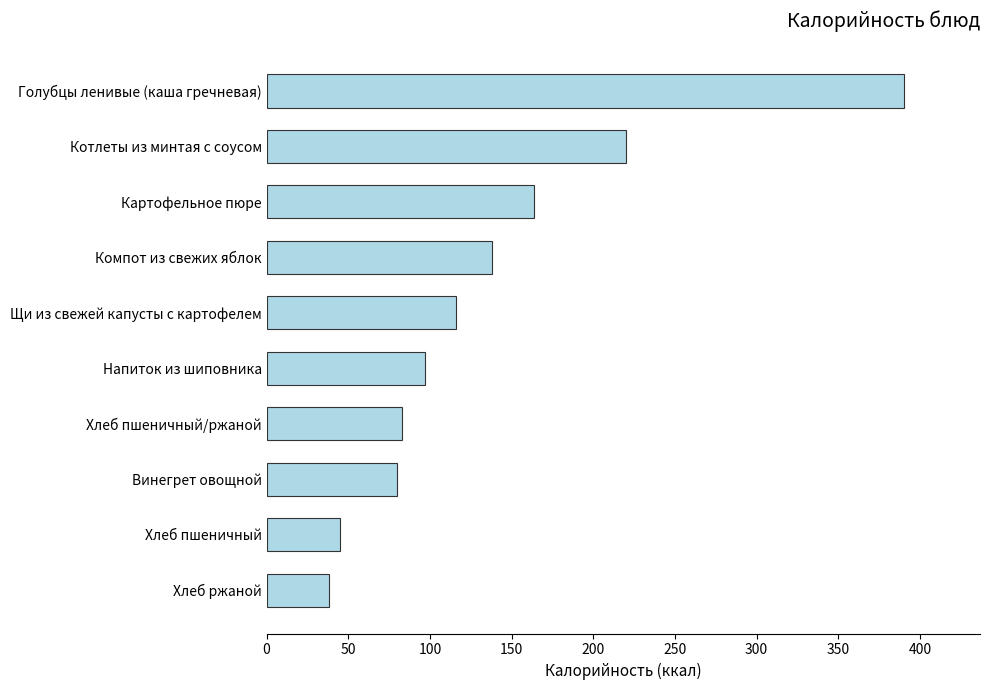

Which has a higher value, Хлеб ржаной or Котлеты из минтая с соусом?

Котлеты из минтая с соусом